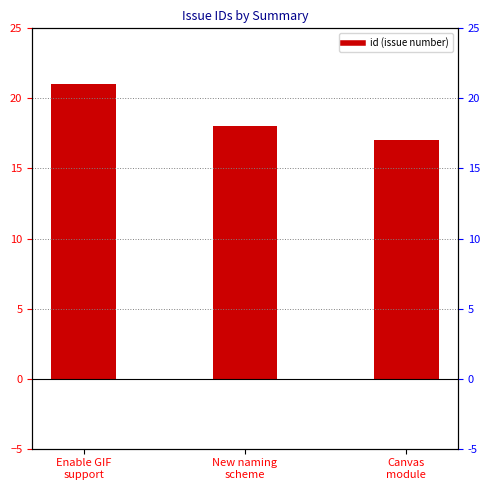

Where is the data nearest to the value 19?

New naming
scheme